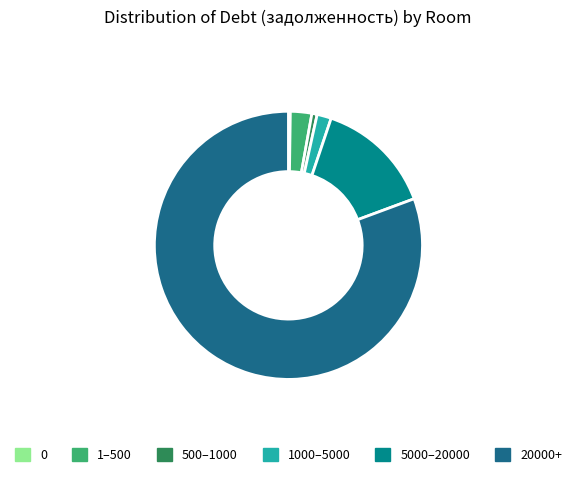

Is there any slice that represents more than half of the pie?

Yes